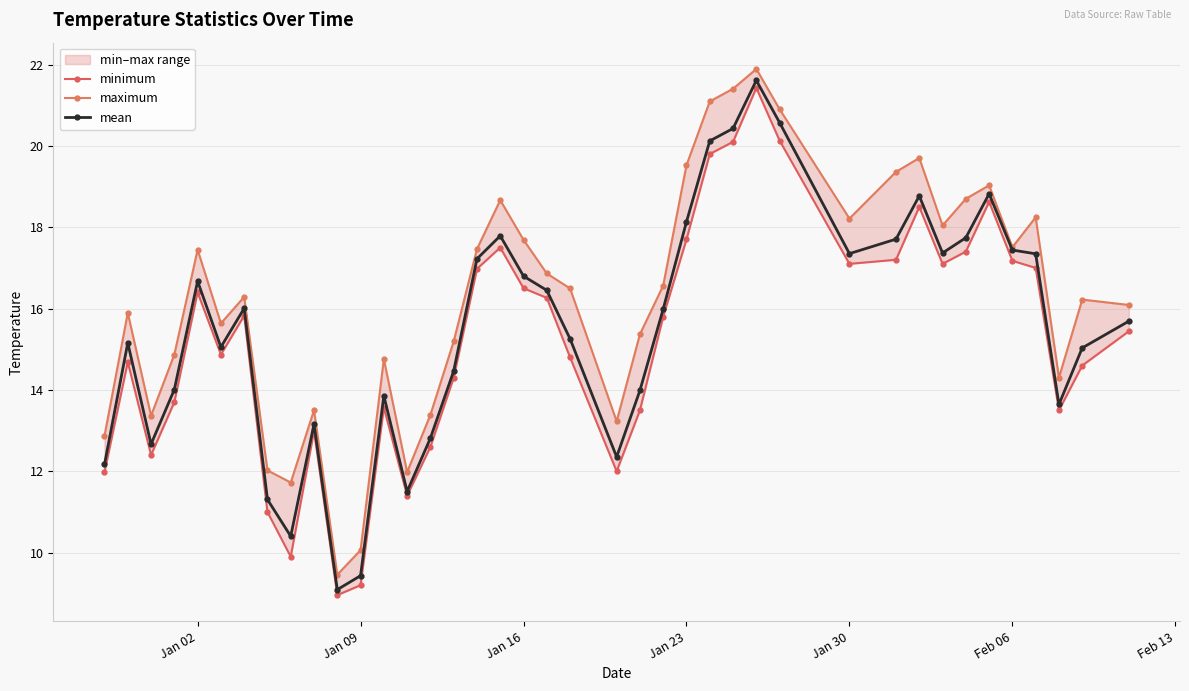

The value of mean at Jan 09 is 2.2. True or false?

False